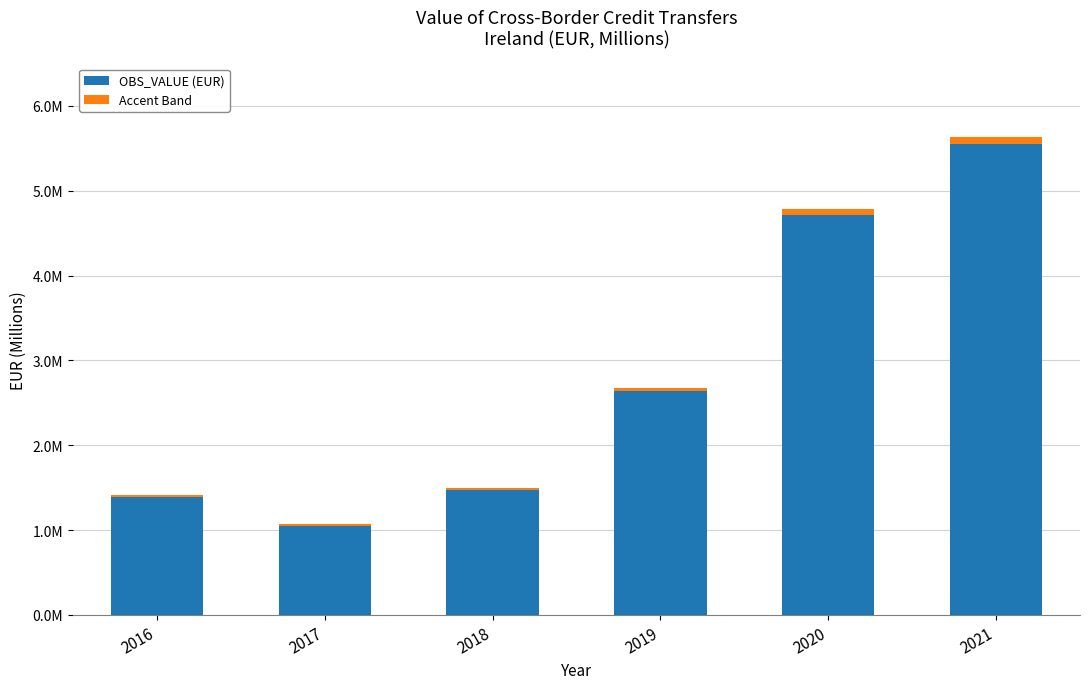

What is the value of the OBS_VALUE (EUR) bar at the 2nd from the left?

1051861.6